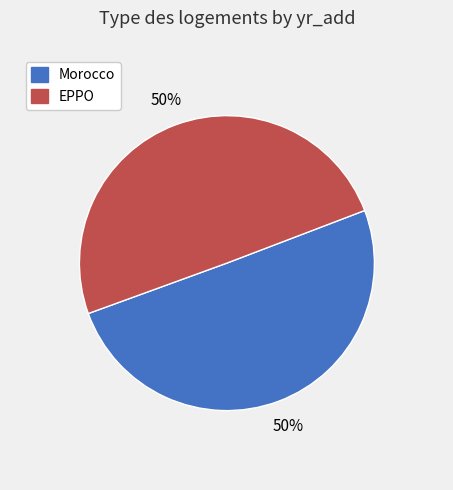

Do Morocco and EPPO together represent more than half of the pie?

Yes